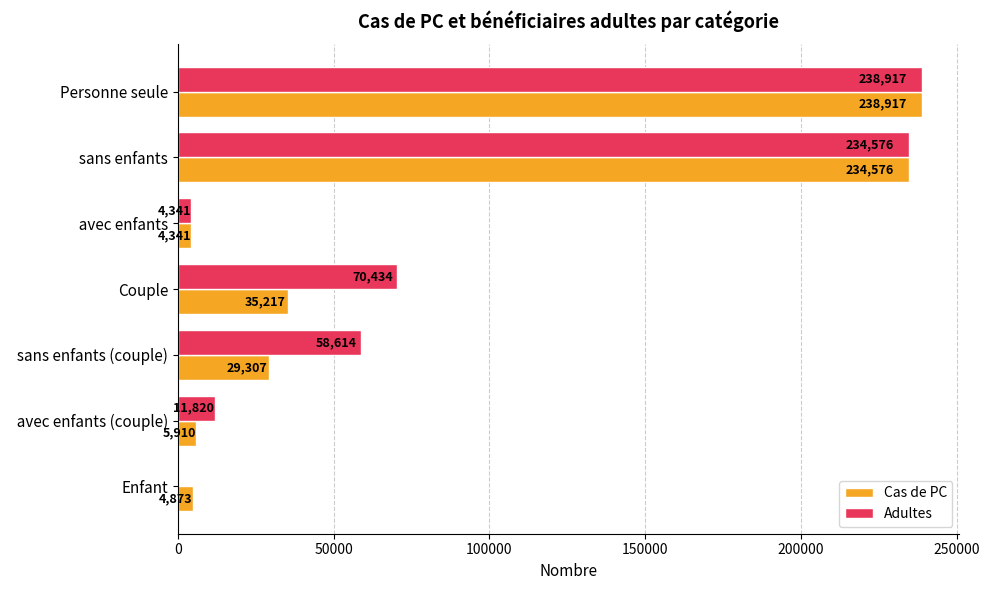

Where is Adultes nearest to the value 119458?

Couple